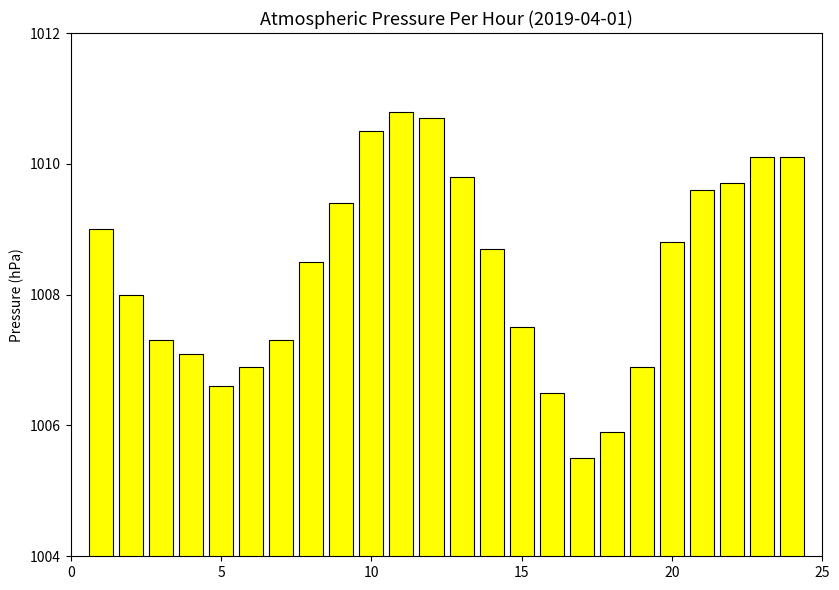

What is the smallest value displayed?

1005.5